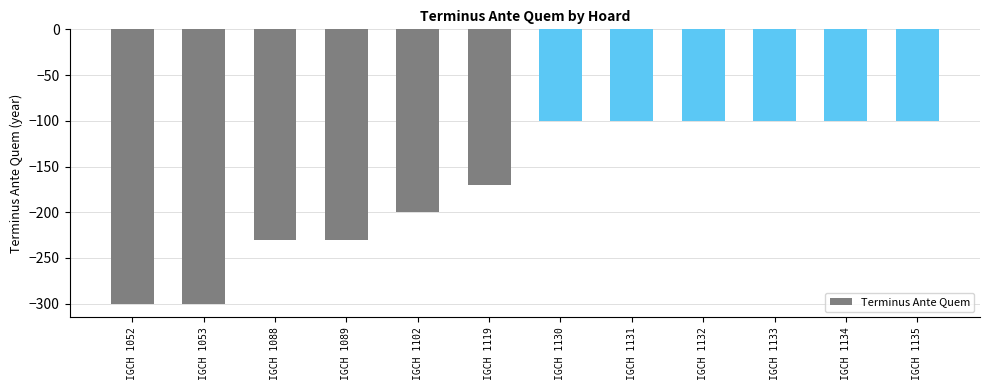

How many values are between -230 and -100?

10